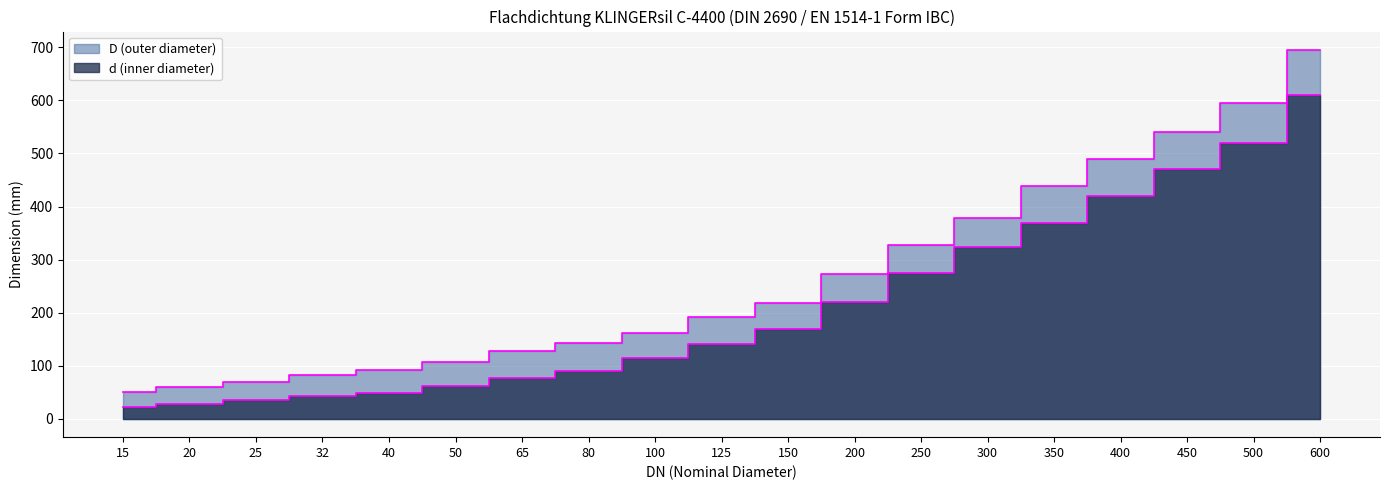

True or false: d (inner diameter) has more than 2 points higher than both neighbors.

False